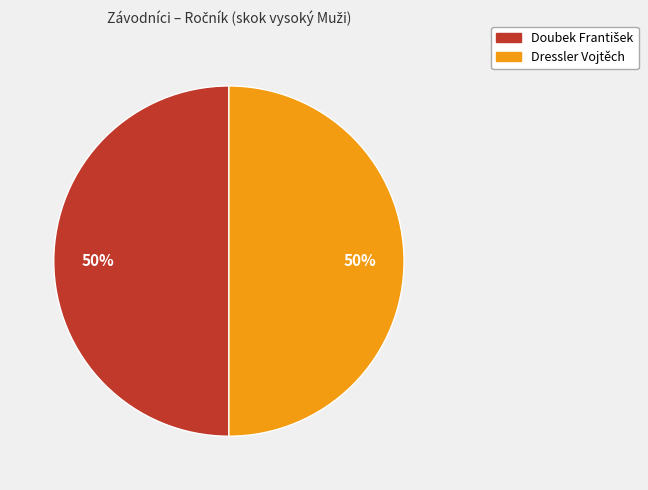

Count the number of slices in the pie.

2